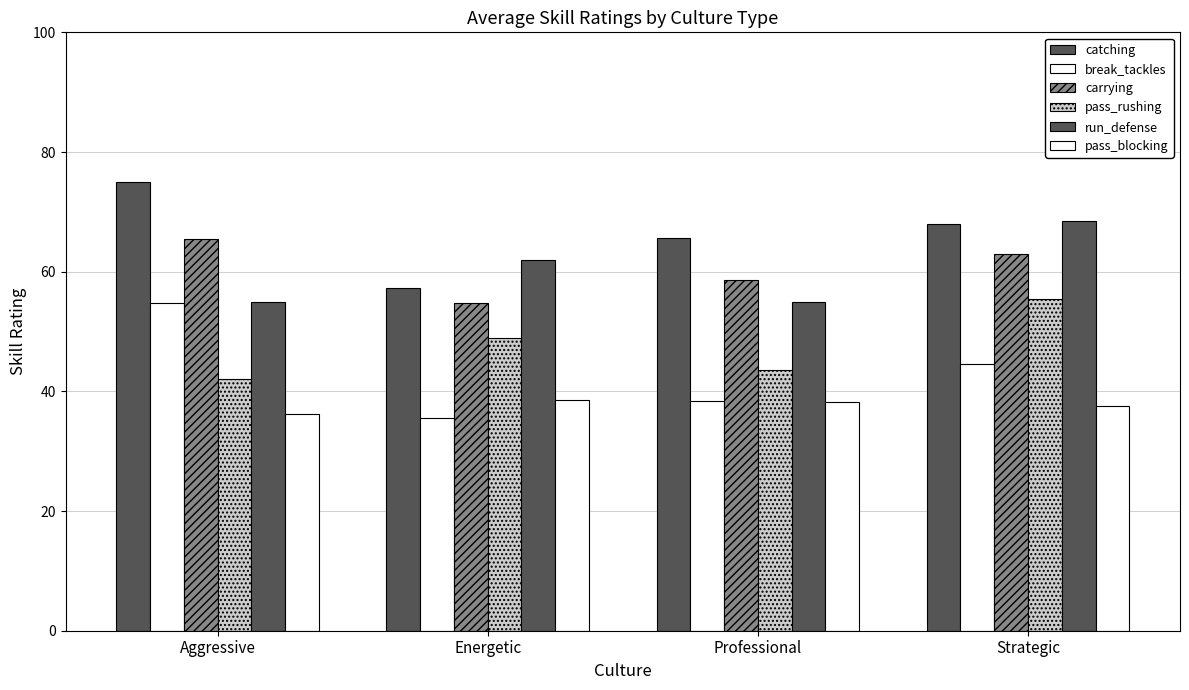

What is the maximum value for pass_rushing?

55.5